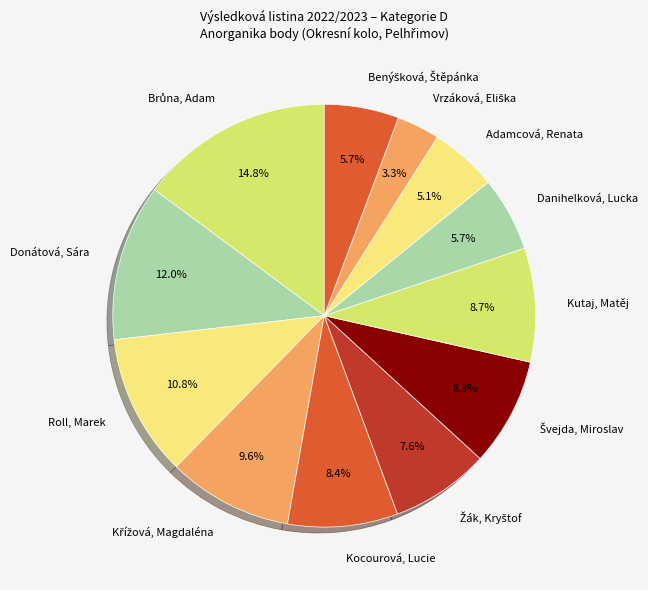

Combined, do Donátová, Sára and Adamcová, Renata account for over 50%?

No